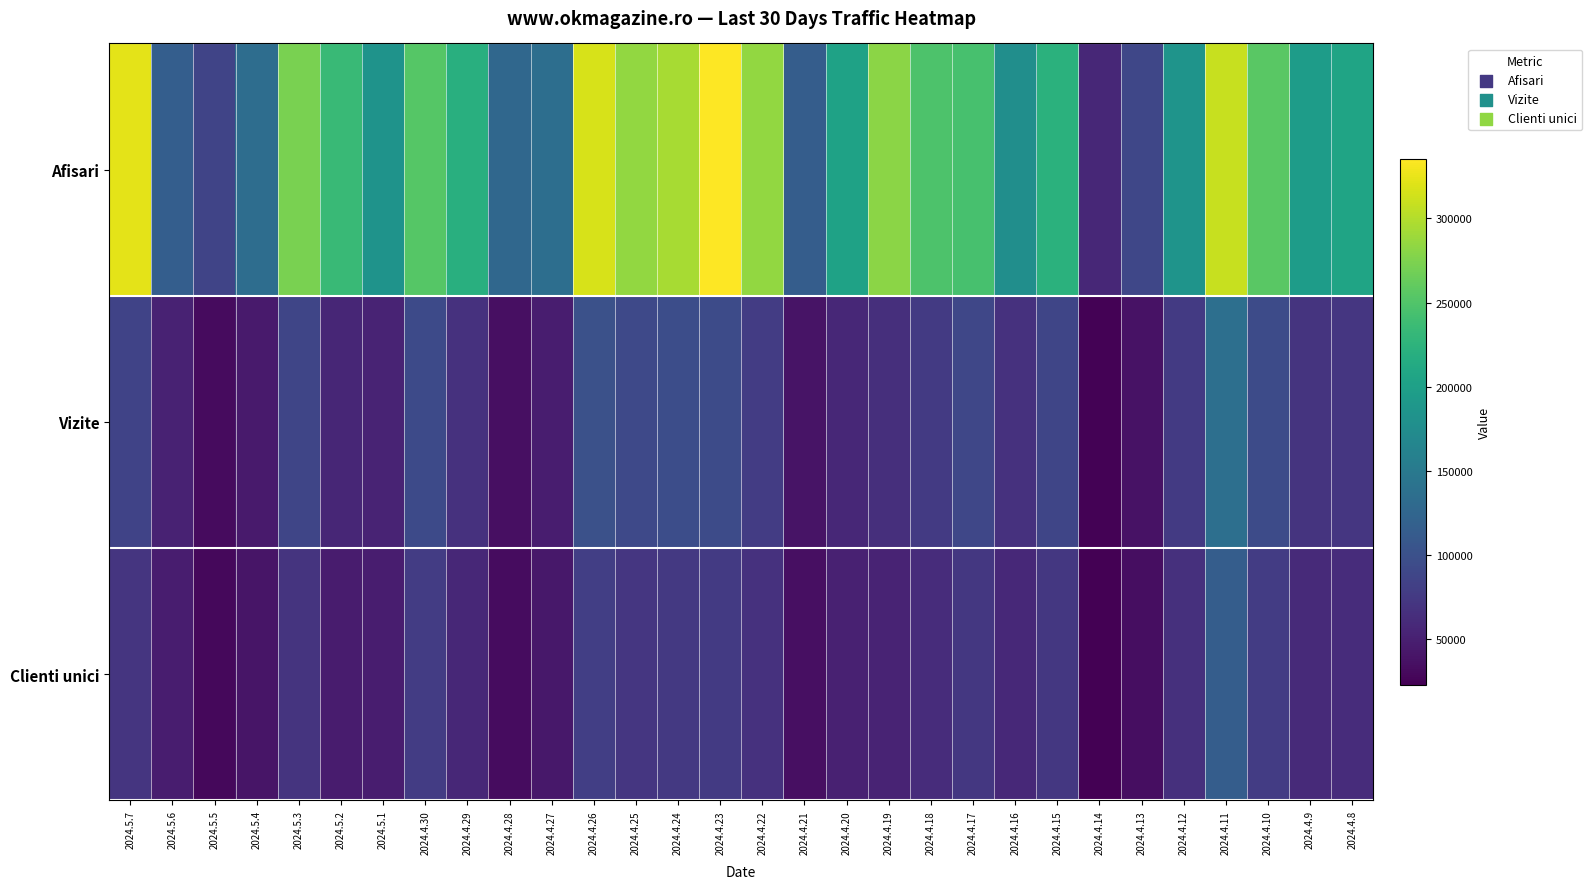

How many series are shown in this chart?

3